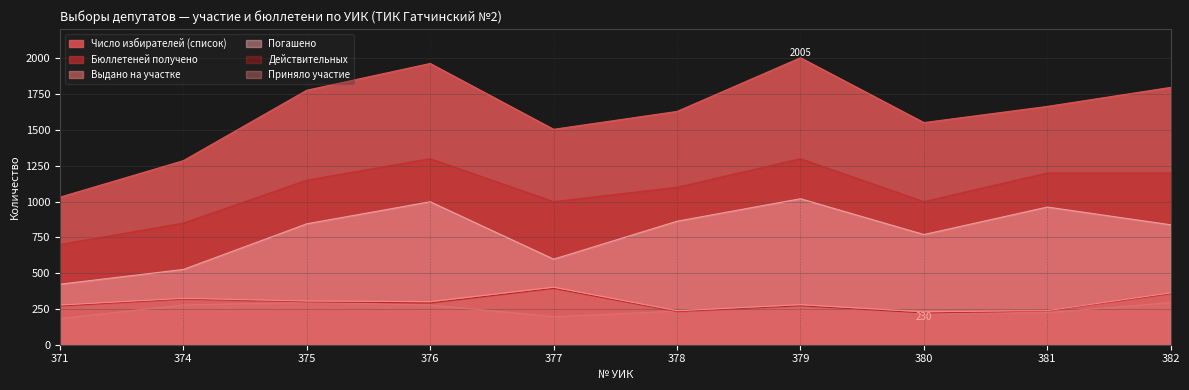

Which series has the widest spread of values?

Число избирателей (список)